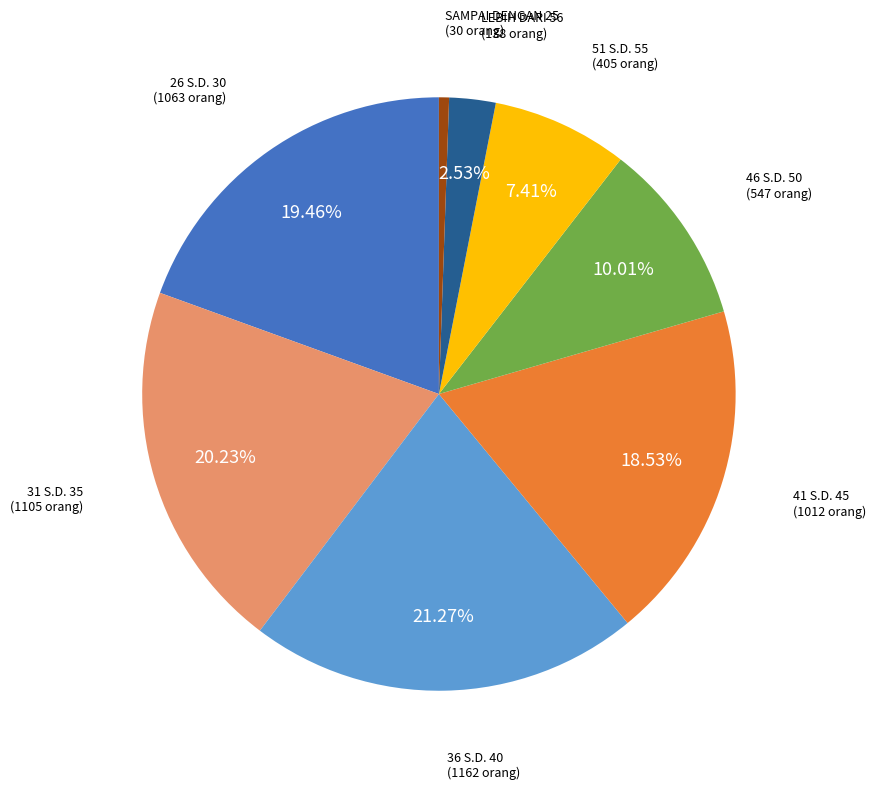

Does any single category account for the majority?

No